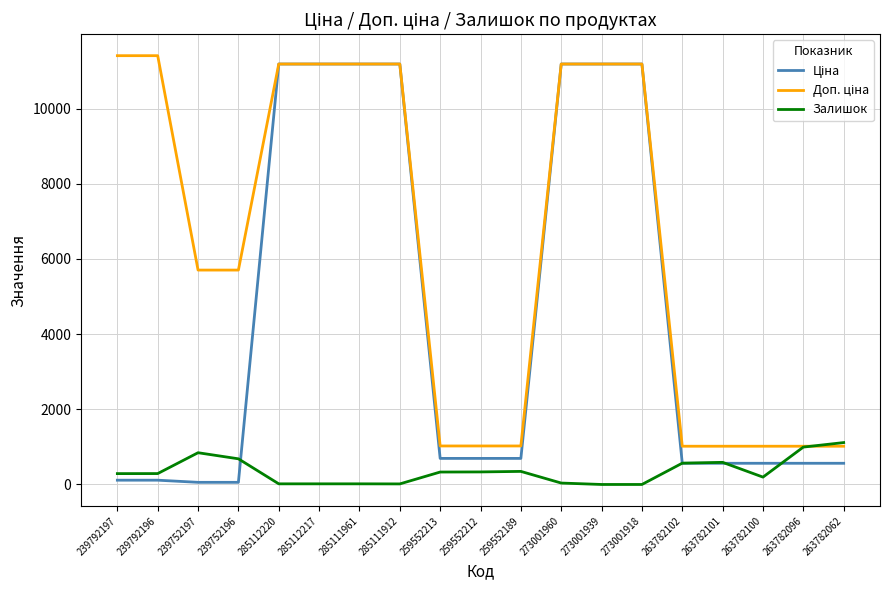

The value of Залишок at 273001918 is 0.0. True or false?

True